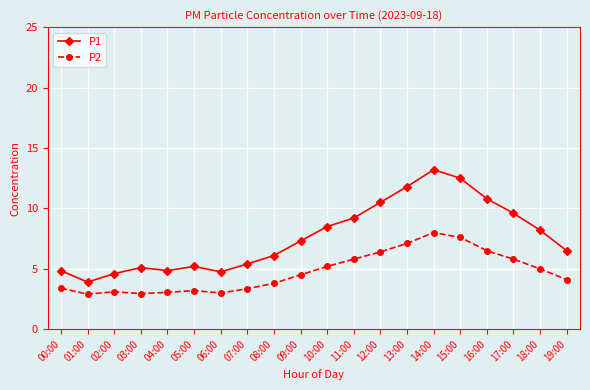

What is the label of the 11th point from the left?

10:00